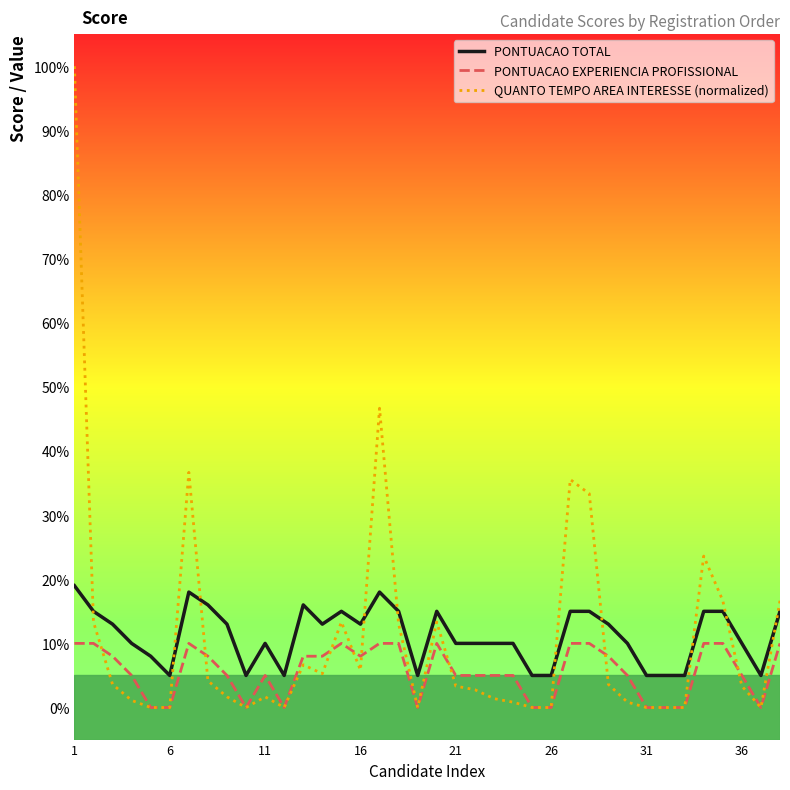

Which series has the largest range (max minus min)?

QUANTO TEMPO AREA INTERESSE (normalized)